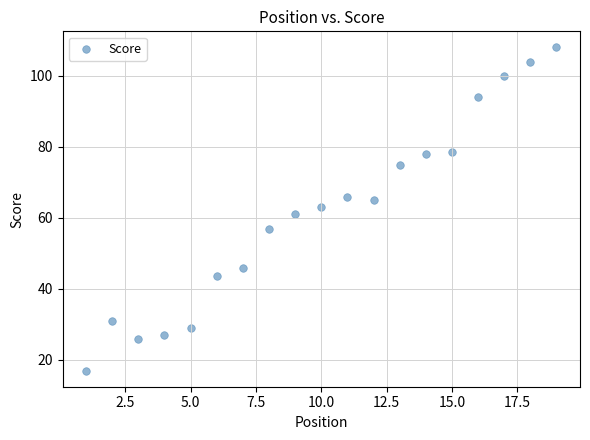

What is the range of Y values (max minus min)?

91.0